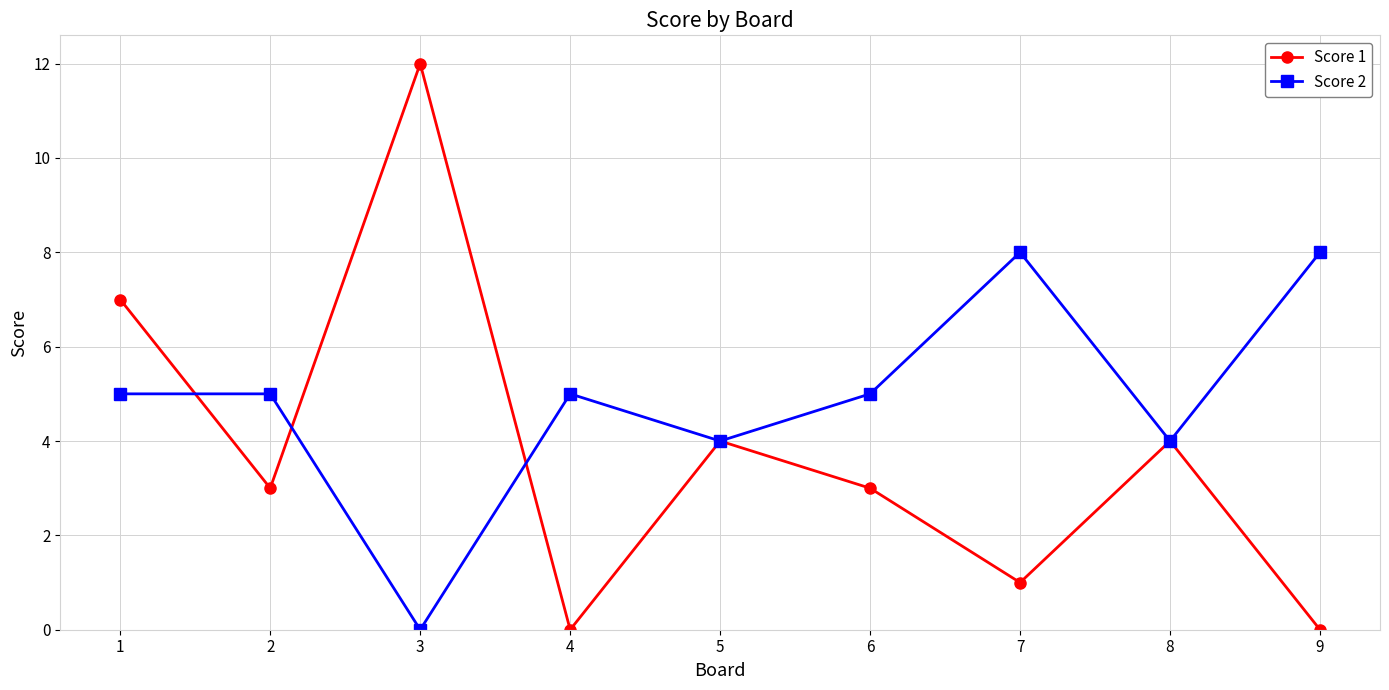

Is the value of Score 2 at 7 greater than the value of Score 1 at 7?

Yes